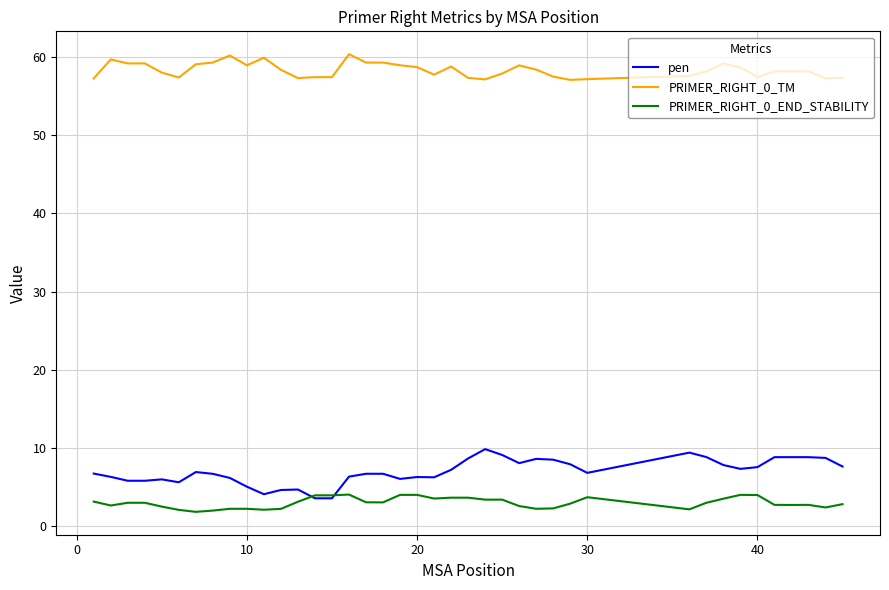

What is the smallest value displayed?

1.9